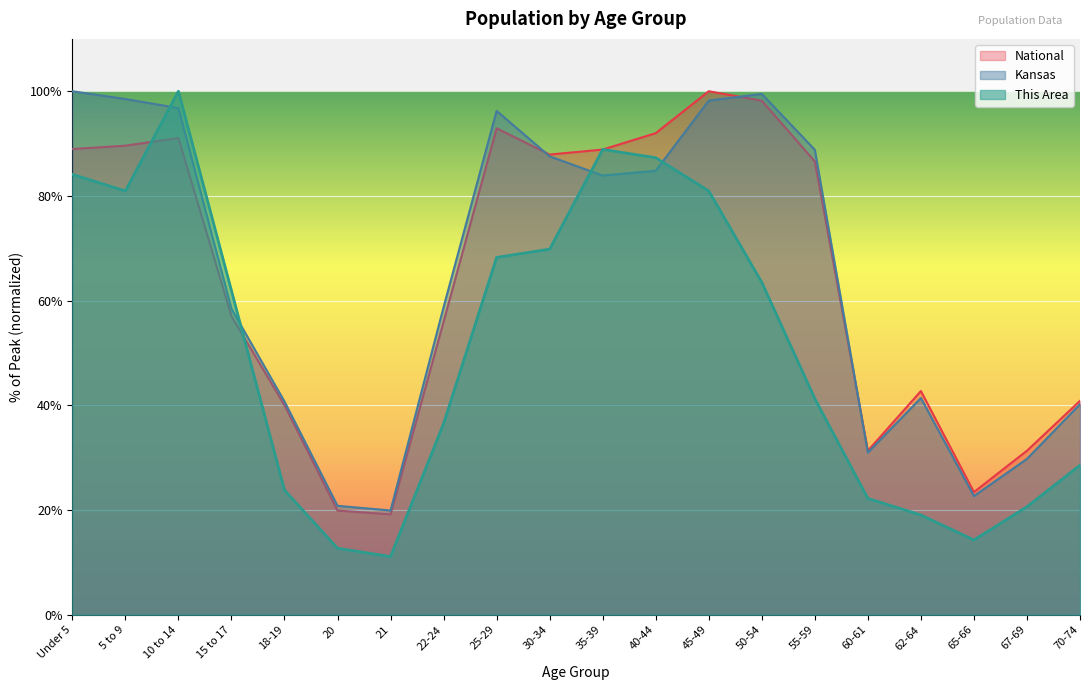

What is the label of the 14th point from the left?

50-54